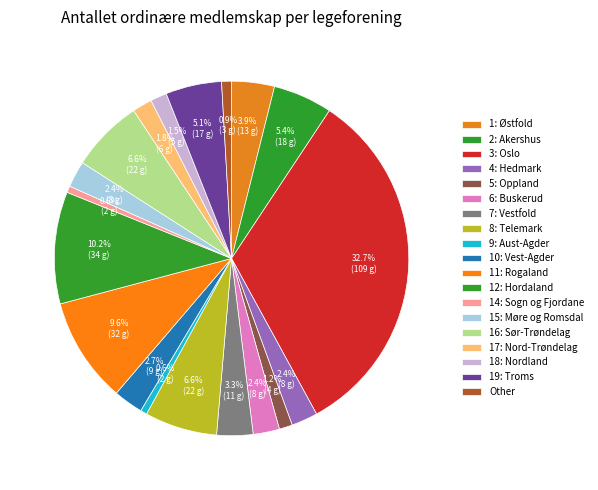

Count the number of slices in the pie.

19